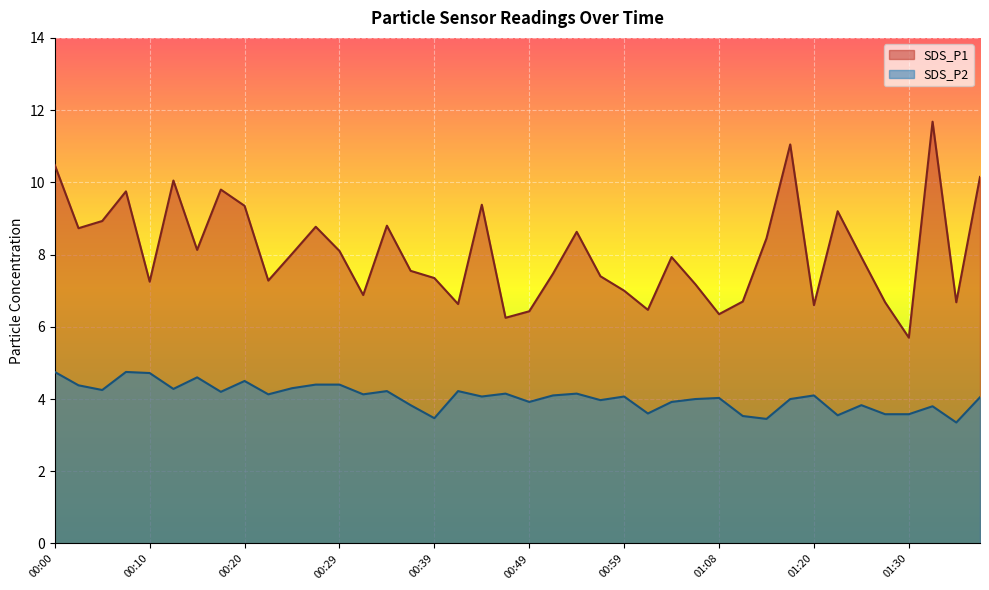

True or false: SDS_P1 and SDS_P2 intersect in this chart.

False